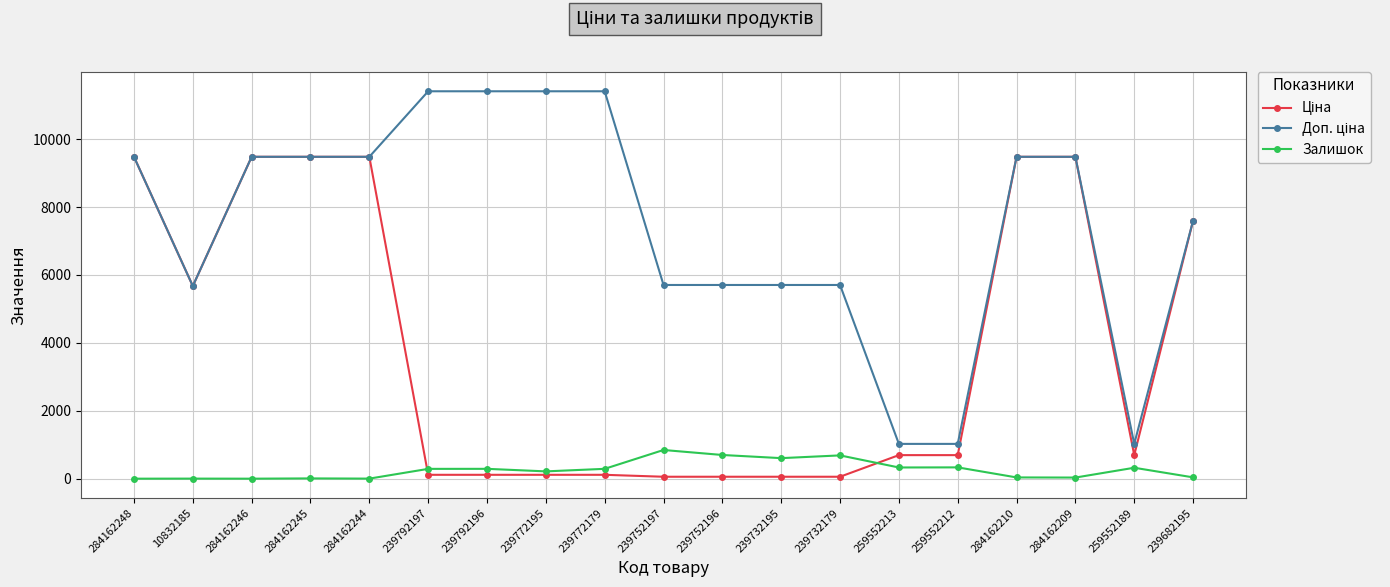

What is the value of the Залишок point at the 10th from the left?

845.0